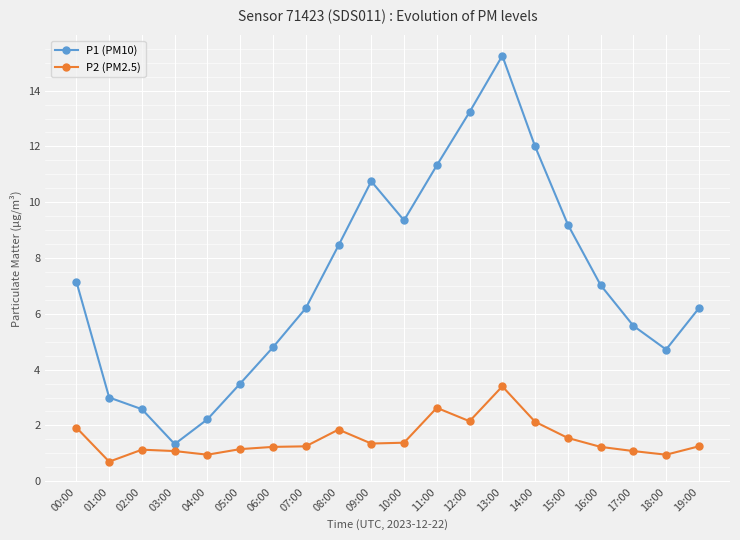

What is the approximate value of P2 (PM2.5) at 16:00?

1.2